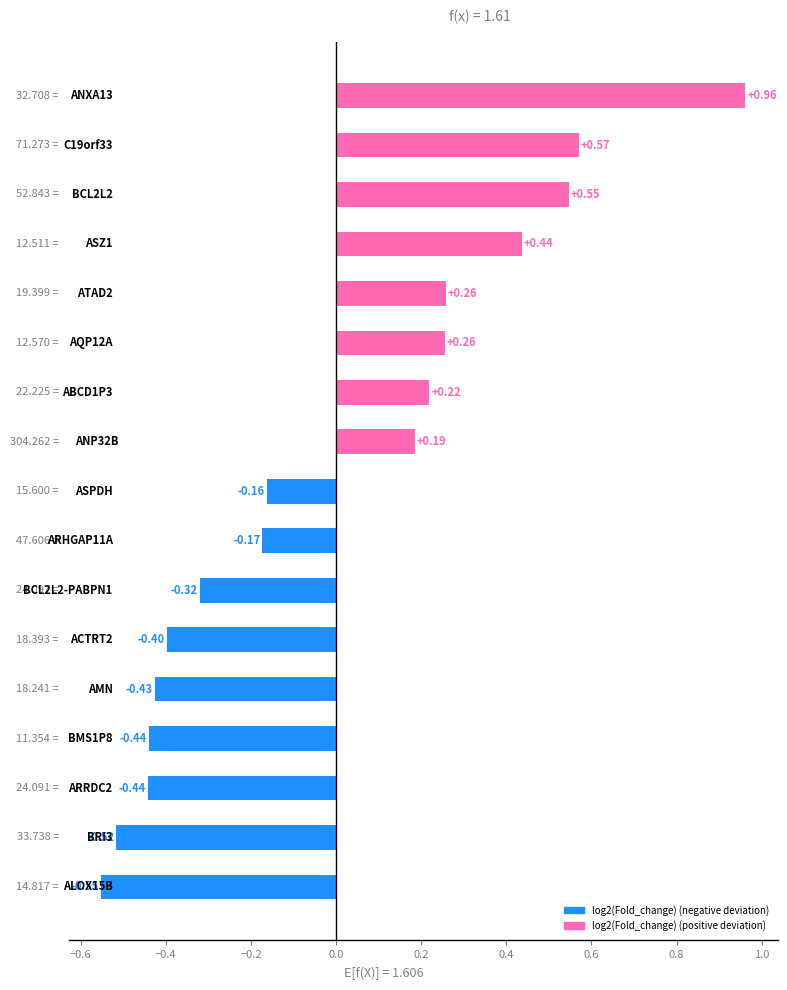

What is the difference between the second highest and minimum values?

1.1